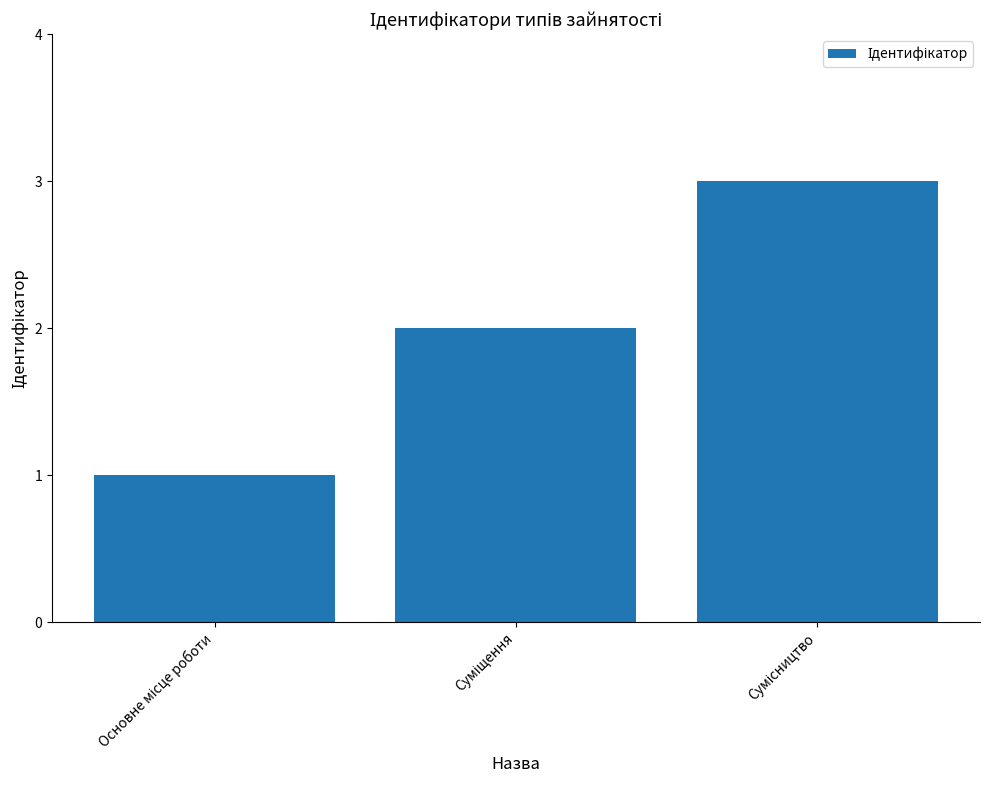

What is the maximum value shown in the chart?

3